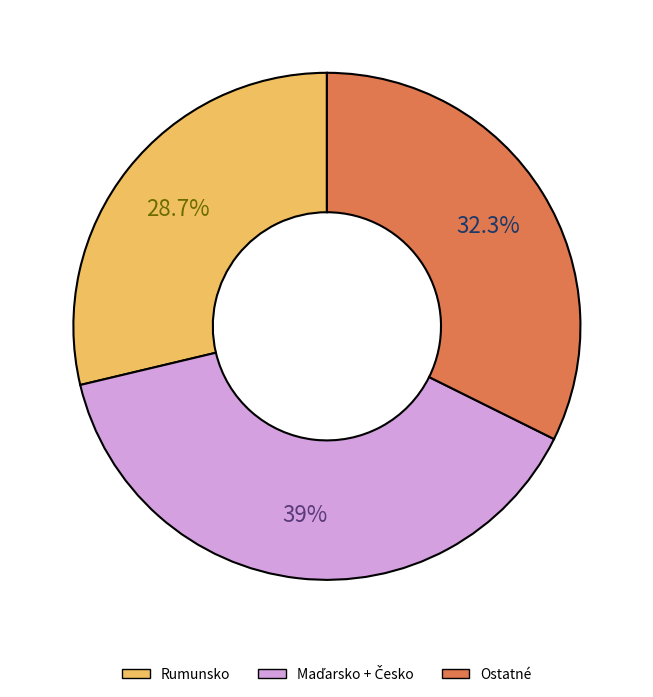

Approximately how many times larger is the value at Ostatné compared to Rumunsko?

1.1